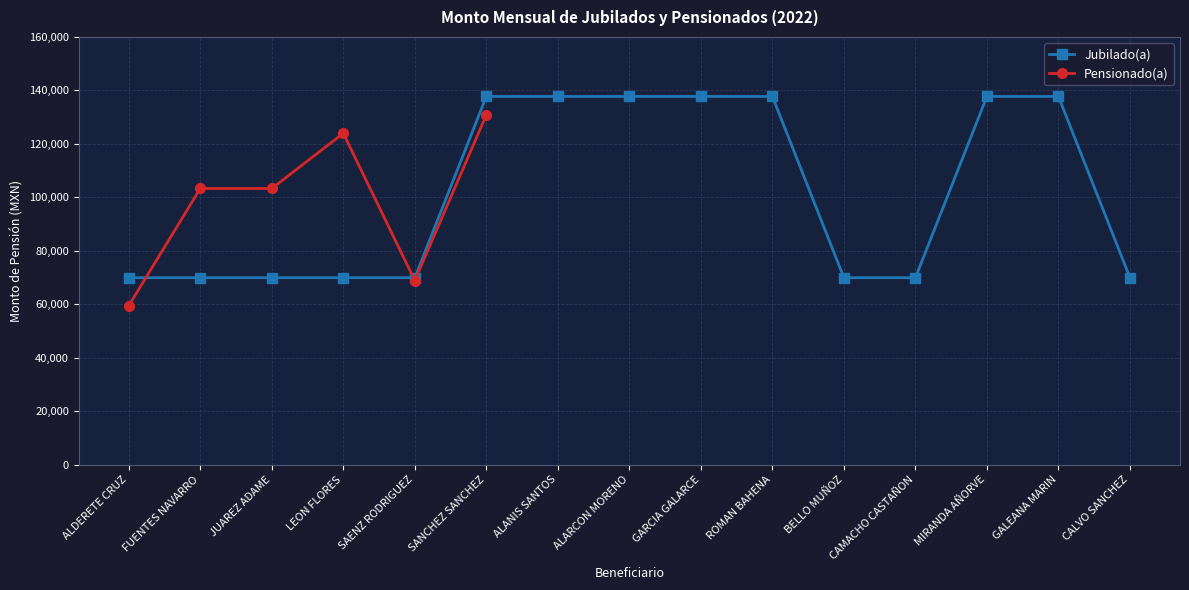

What is the smallest value displayed?

69935.6